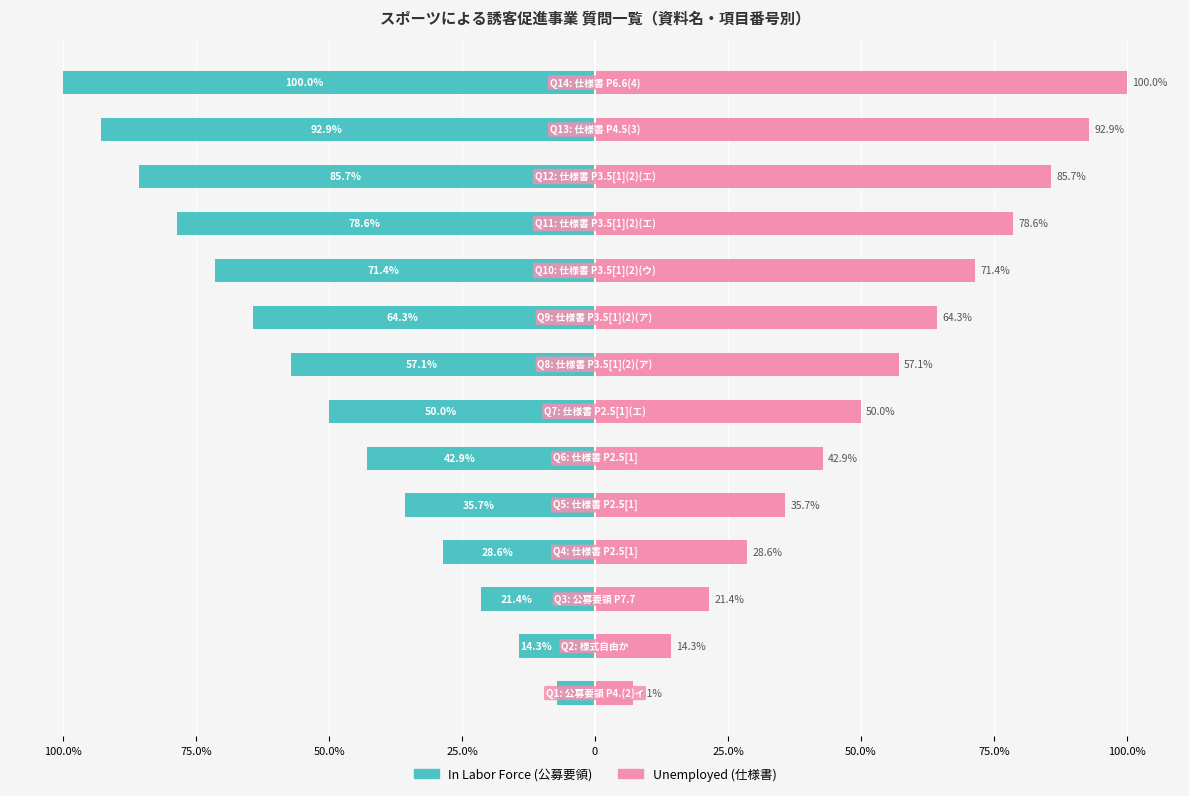

Rank the series at 12 from lowest to highest value.

In Labor Force, Unemployed